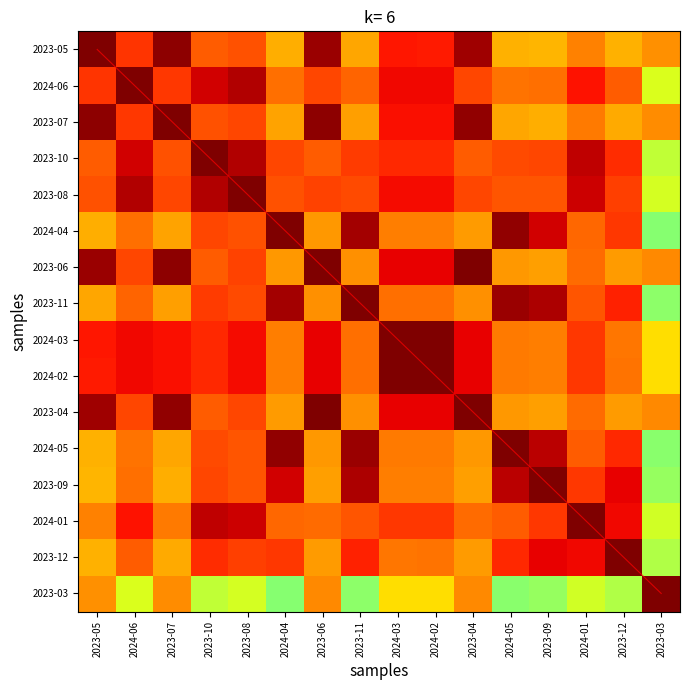

The value of 2024-04 at 2024-05 is 1.0. True or false?

True